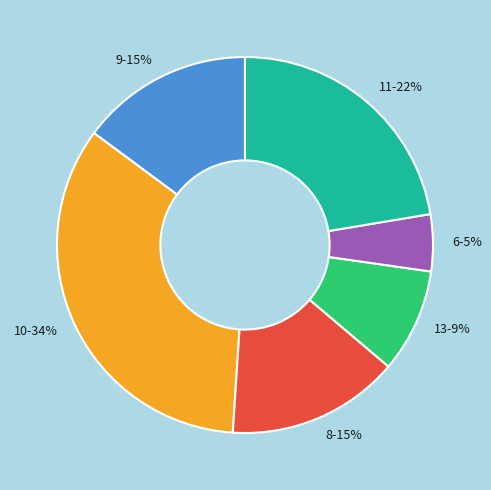

What is the ratio of the value at 13-9% to the value at 8-15%?

0.6